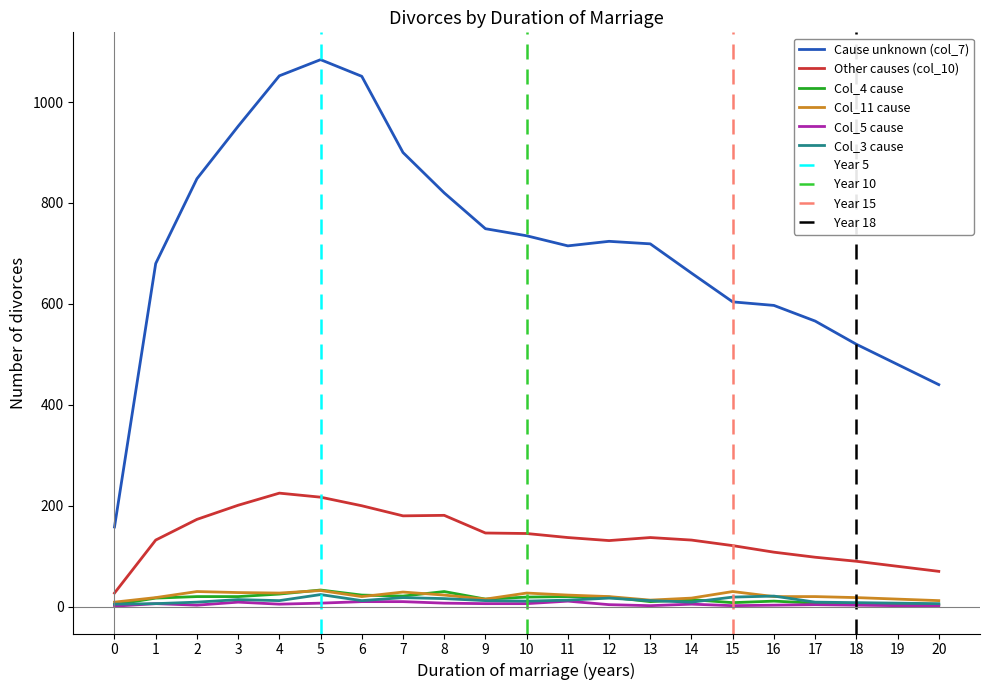

Count the number of categories in the chart.

21